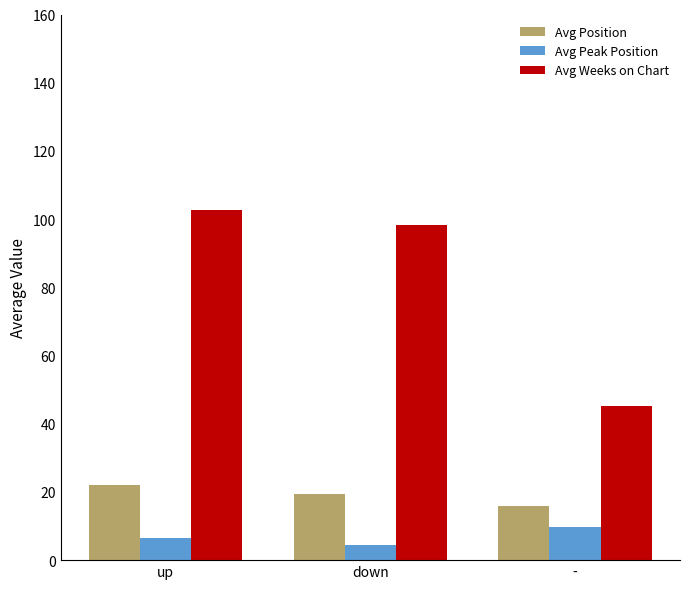

What is the minimum value for Avg Position?

16.0